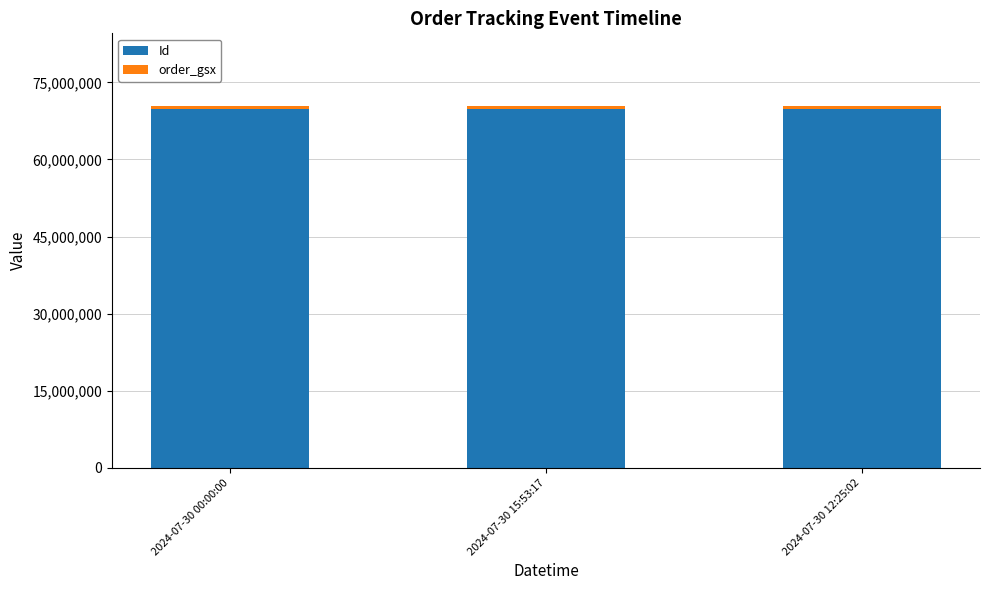

What is the maximum value for Id?

69871603